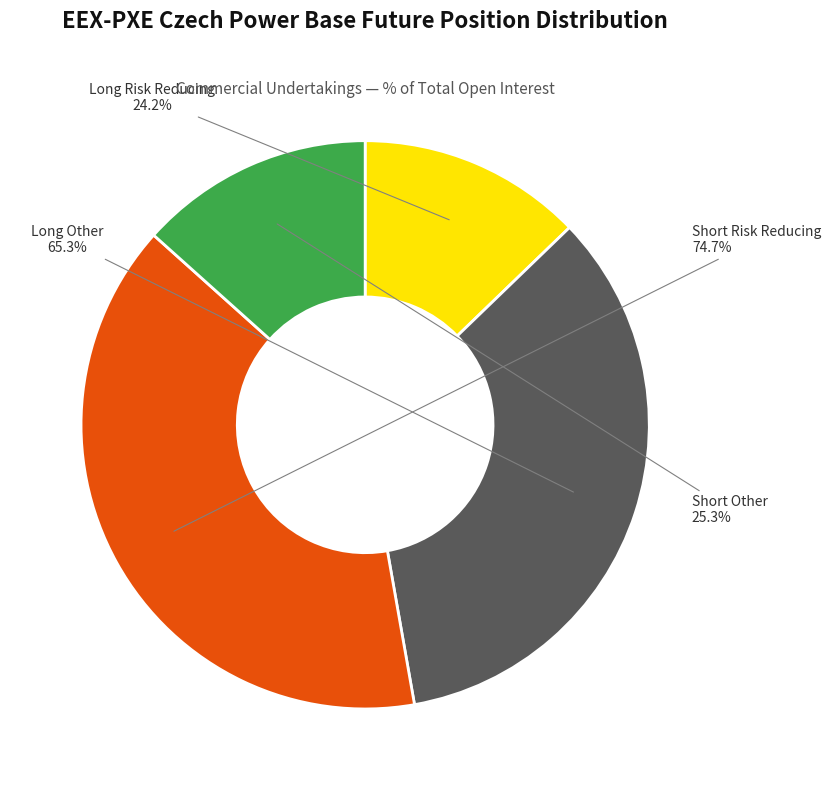

How many segments does this pie chart have?

4